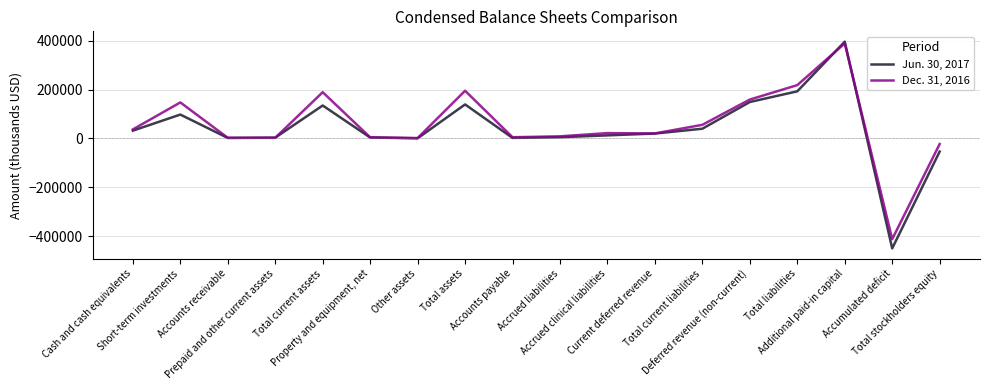

The value of Jun. 30, 2017 at Additional paid-in capital is 396683. True or false?

True